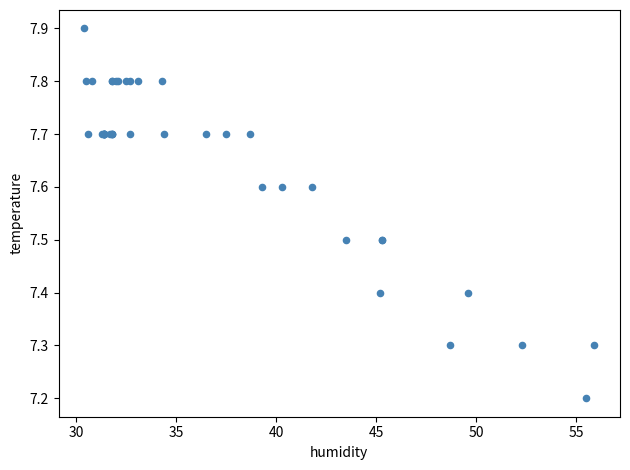

What Y value in the scatter plot is closest to 7?

7.2